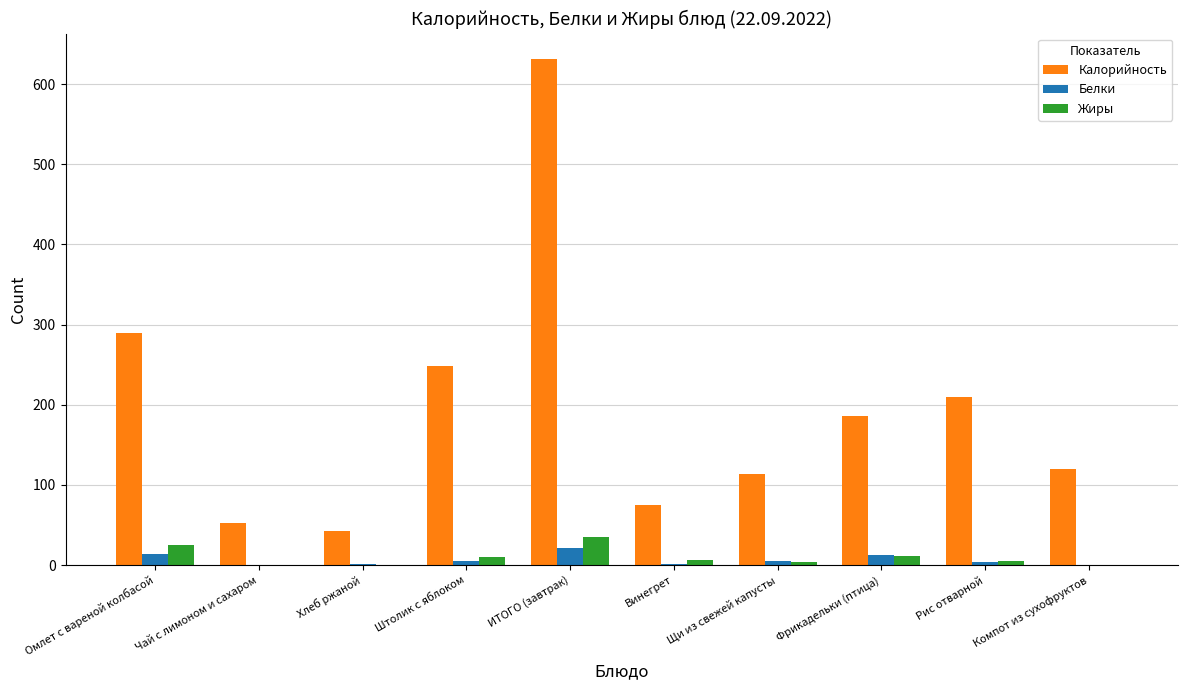

How many groups of bars are there?

10